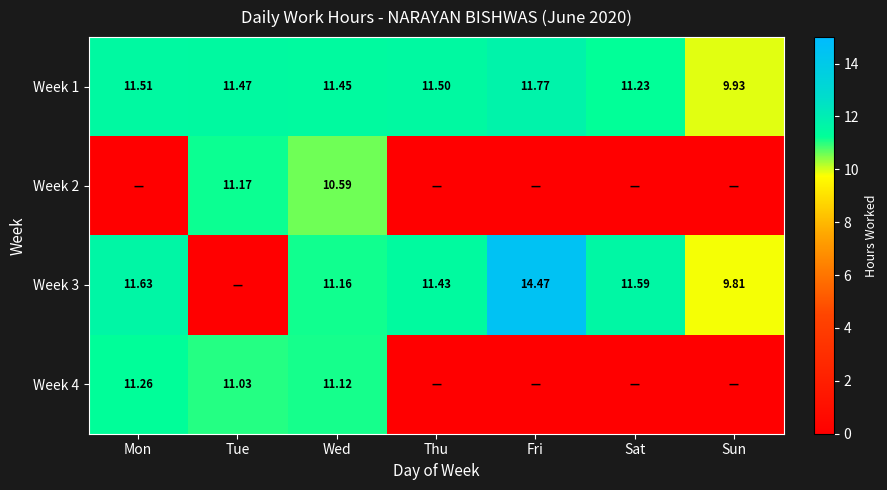

What is the difference between the Week 1 values at Sun and Wed?

1.5